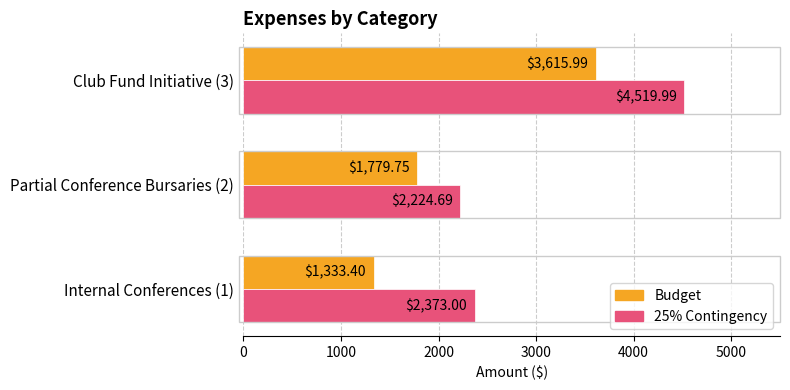

Which series changed the most between Internal Conferences (1) and Partial Conference Bursaries (2)?

Budget